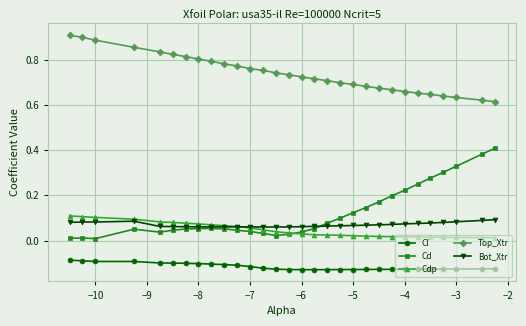

Which series has the widest spread of values?

Cd